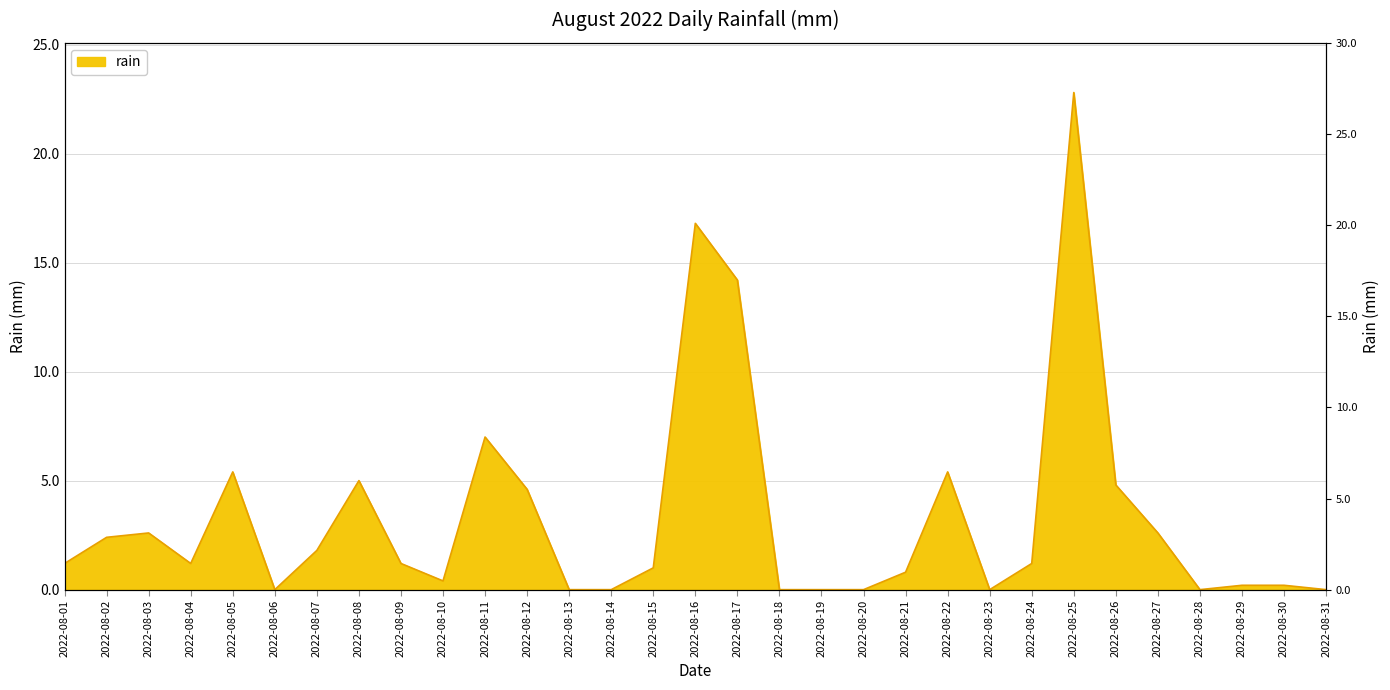

Which has a higher value, 2022-08-03 or 2022-08-26?

2022-08-26